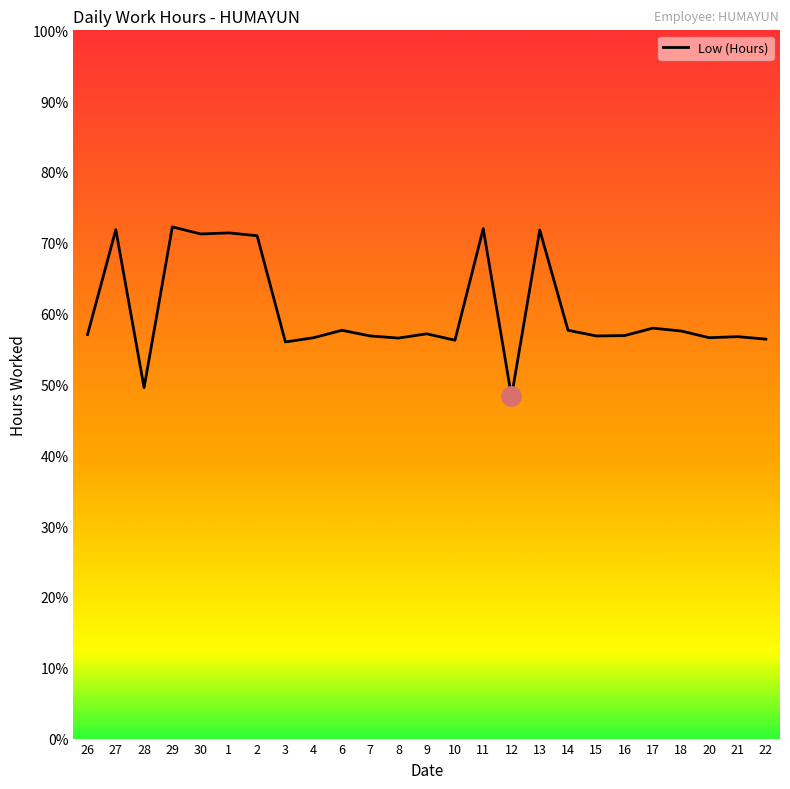

Reading left to right, what are all the values shown in this chart?

26=11.4	27=14.4	28=9.9	29=14.4	30=14.2	1=14.3	2=14.2	3=11.2	4=11.3	6=11.5	7=11.4	8=11.3	9=11.4	10=11.2	11=14.4	12=9.7	13=14.4	14=11.5	15=11.4	16=11.4	17=11.6	18=11.5	20=11.3	21=11.3	22=11.3